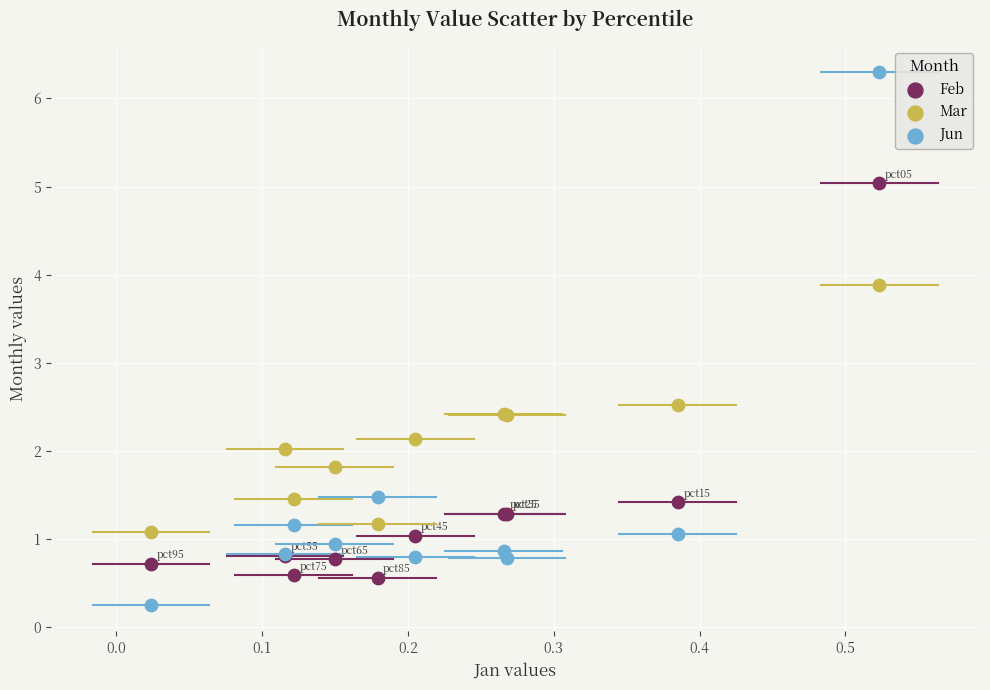

Which series has the largest Y range (max minus min)?

Jun